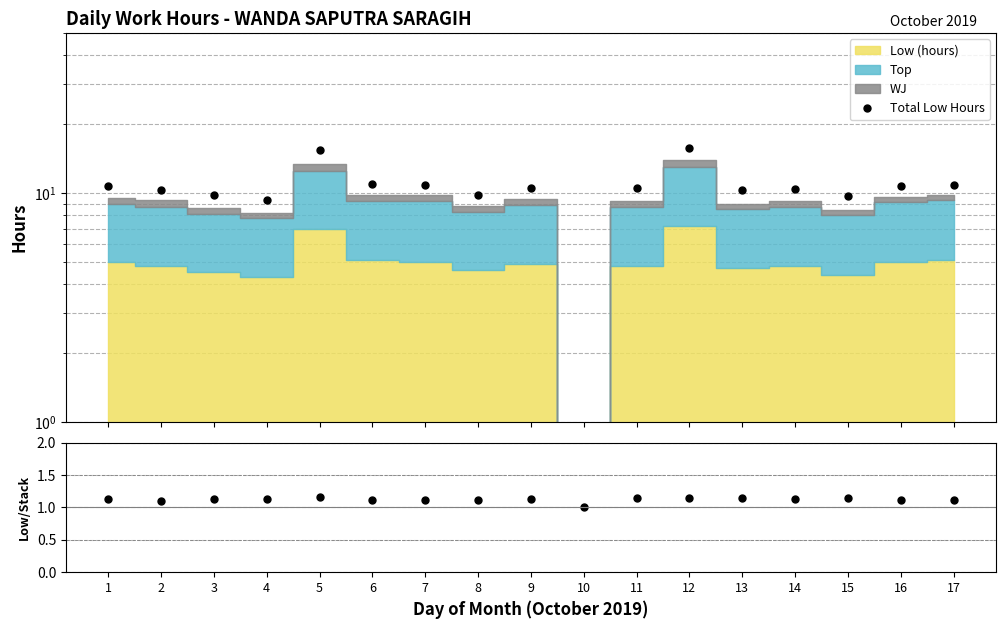

What is the greatest value displayed?

15.8